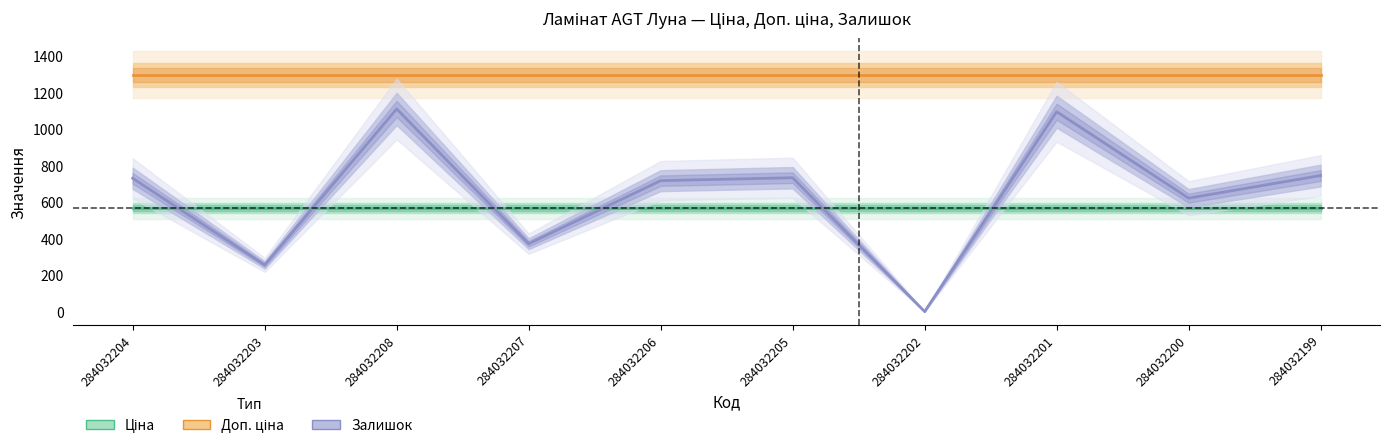

List the labels in order of Доп. ціна value, smallest first.

284032204, 284032203, 284032208, 284032207, 284032206, 284032205, 284032202, 284032201, 284032200, 284032199